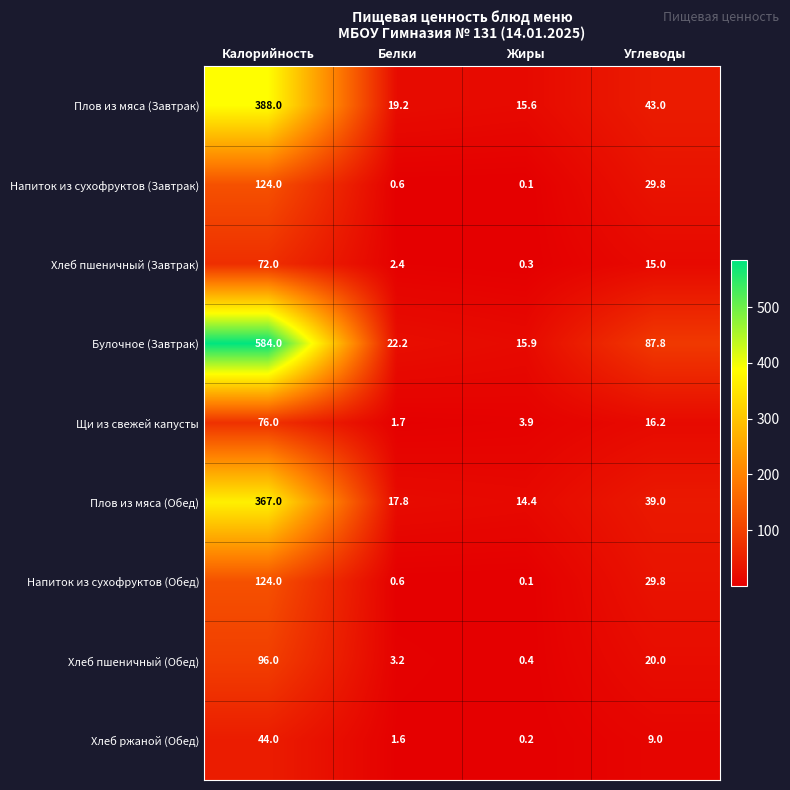

Count the number of data series in this chart.

9